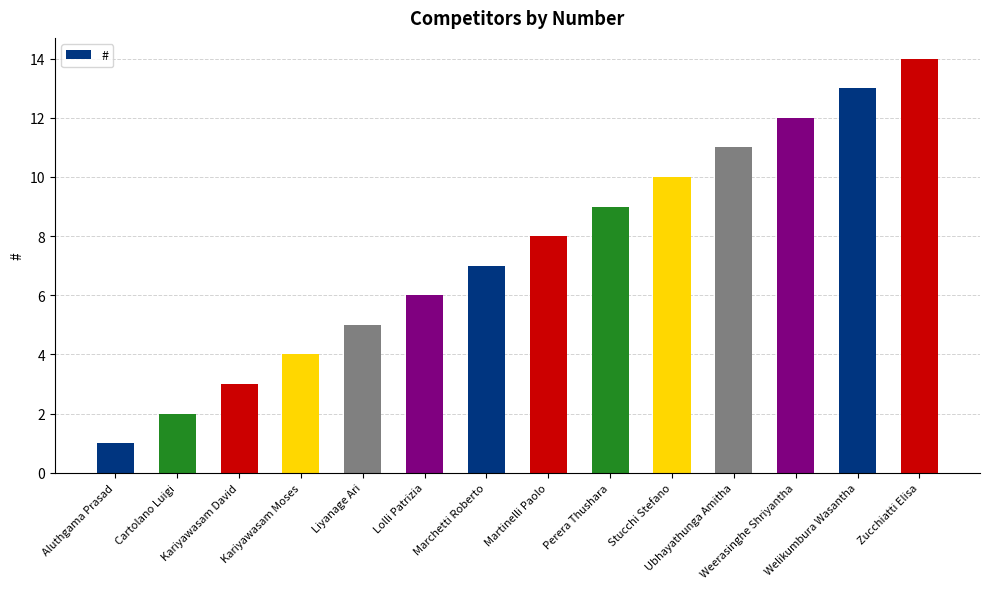

Reading left to right, extract all data points from this chart.

Aluthgama Prasad=1	Cartolano Luigi=2	Kariyawasam David=3	Kariyawasam Moses=4	Liyanage Ari=5	Lolli Patrizia=6	Marchetti Roberto=7	Martinelli Paolo=8	Perera Thushara=9	Stucchi Stefano=10	Ubhayathunga Amitha=11	Weerasinghe Shriyantha=12	Welikumbura Wasantha=13	Zucchiatti Elisa=14